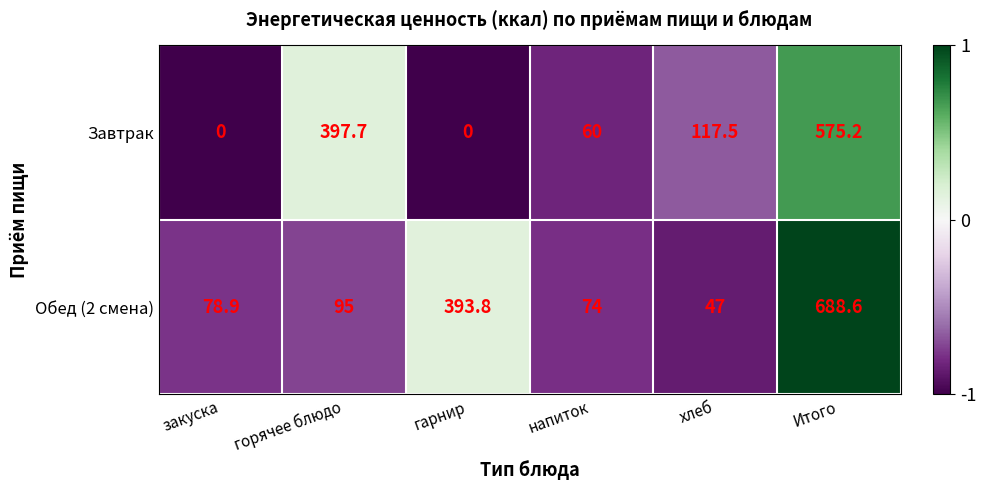

Count the number of data series in this chart.

2